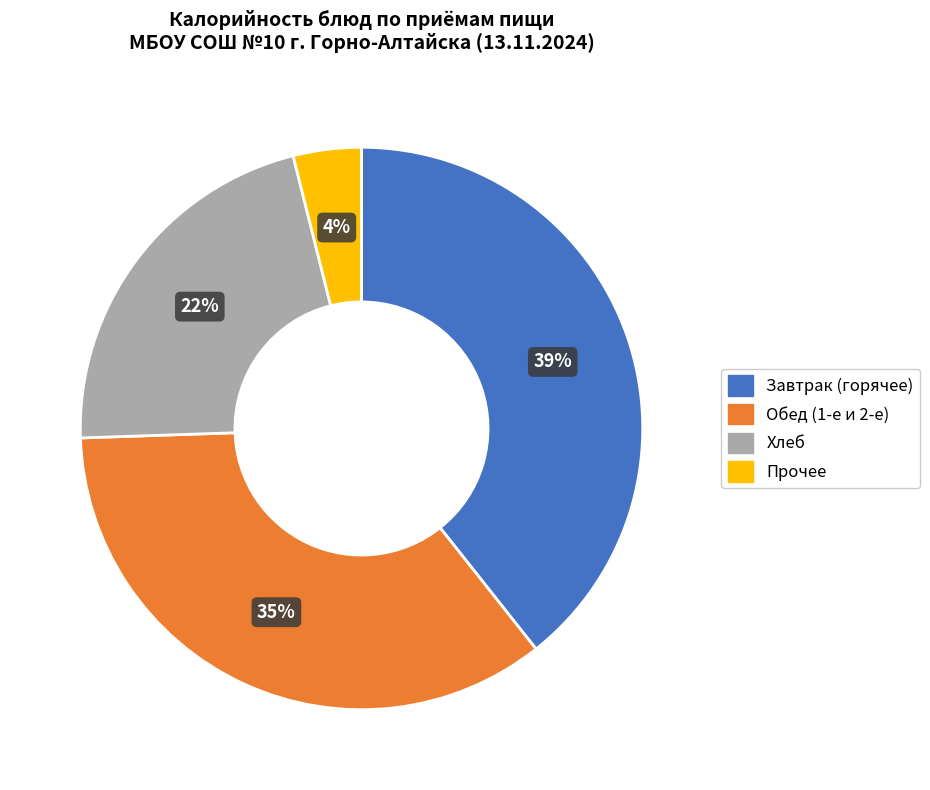

To the nearest percent, what is the average slice percentage?

25%